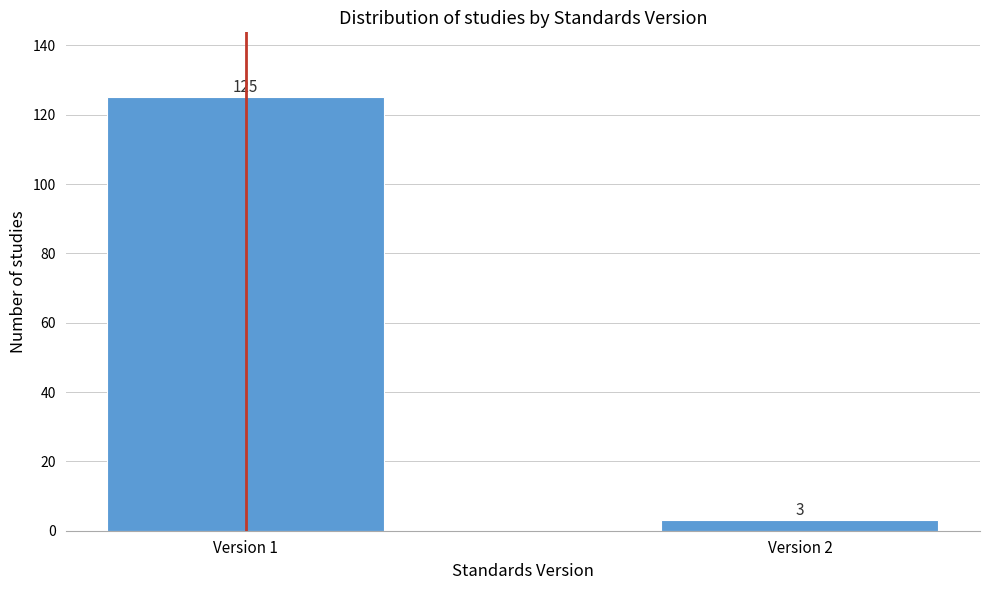

Reading left to right, transcribe all the data shown in this chart.

Version 1=125	Version 2=3